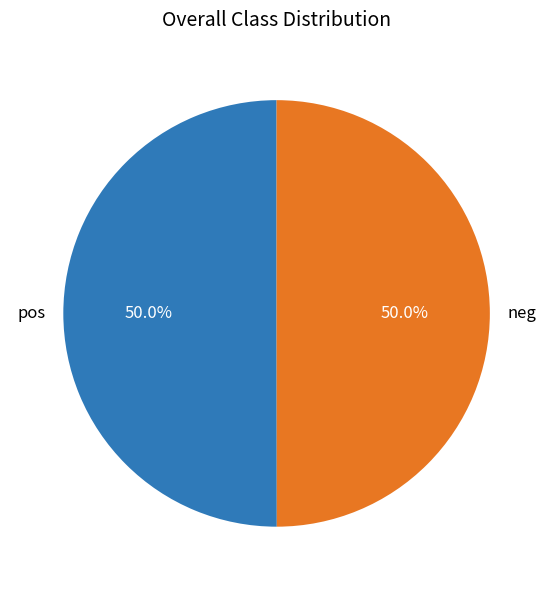

Combined, what portion of the pie is neg and pos?

100.0%